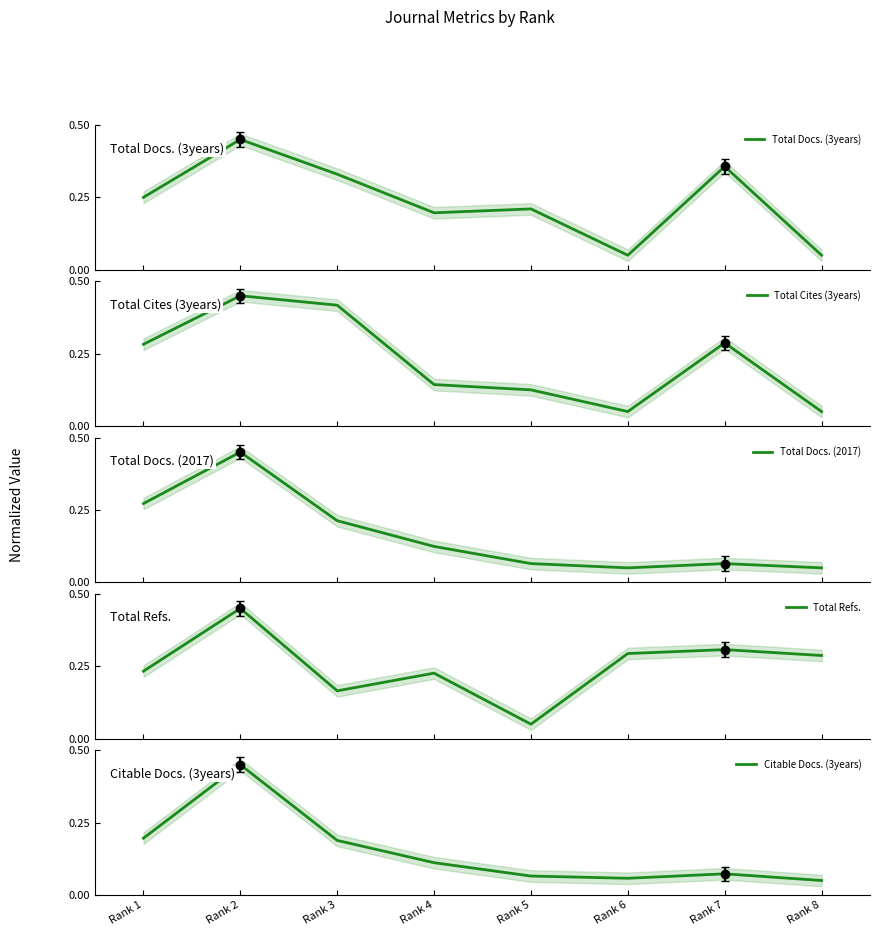

Which series has the widest spread of values?

Total Docs. (3years)